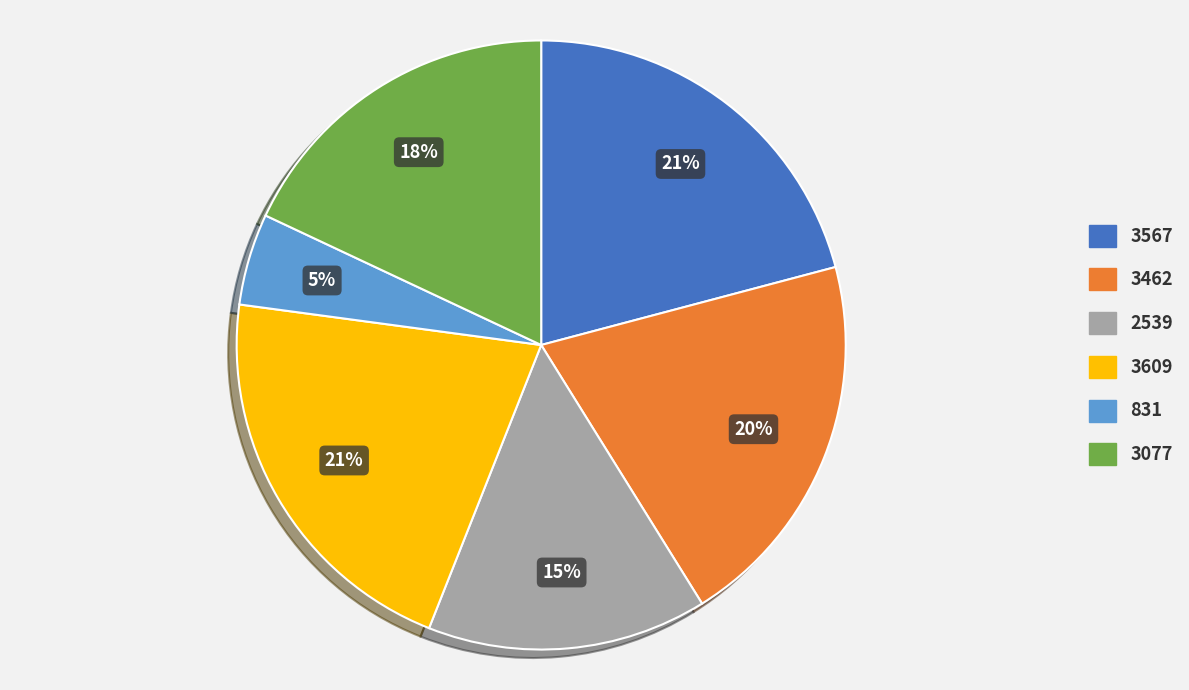

Which category has the smallest portion of the pie?

831